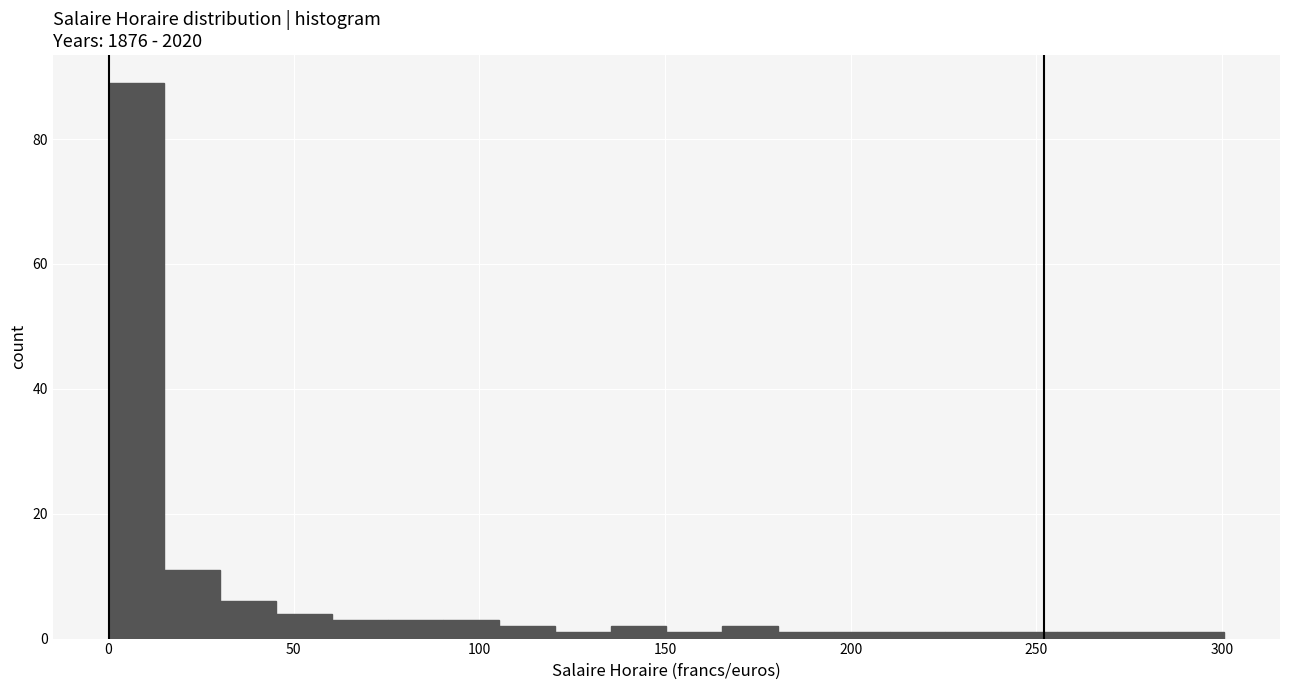

Around what value on the x-axis is the tallest bar? Give the approximate position of its centre, as read against the axis.

10